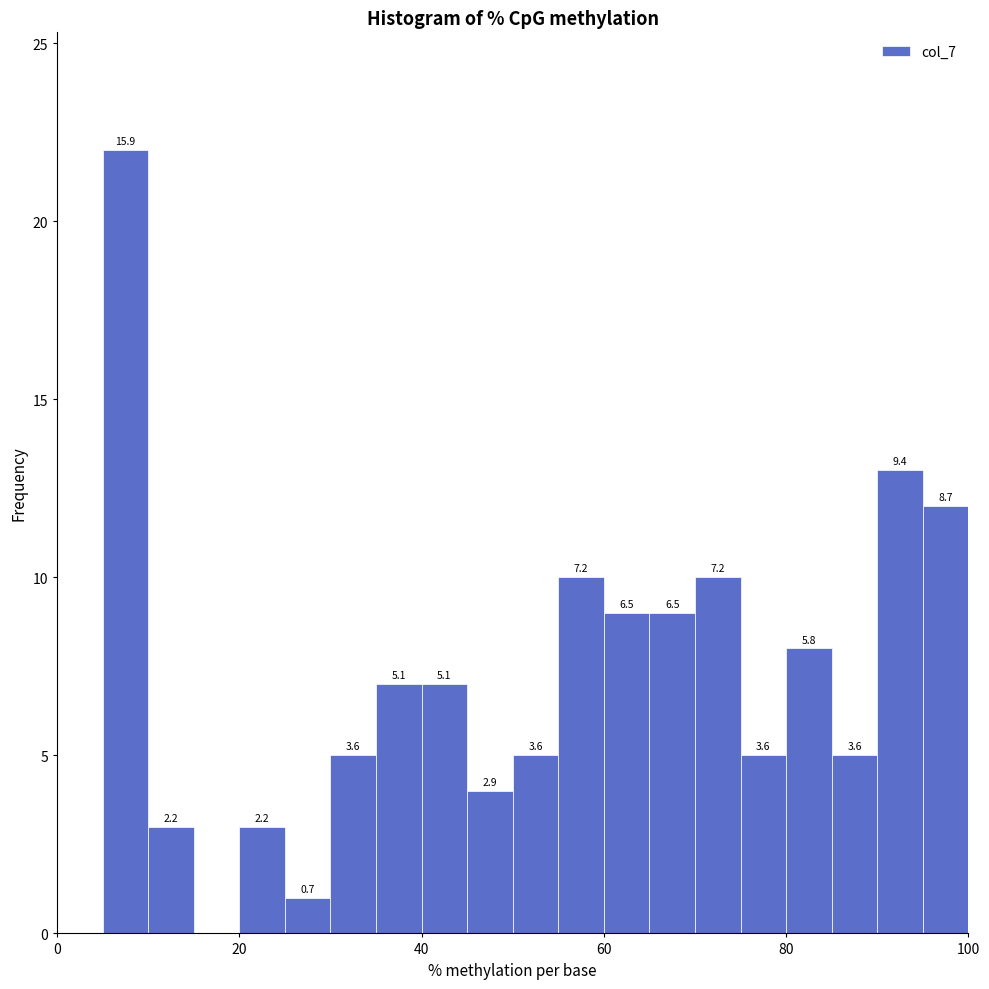

Read against the x-axis, roughly where is the centre of the tallest bar?

8